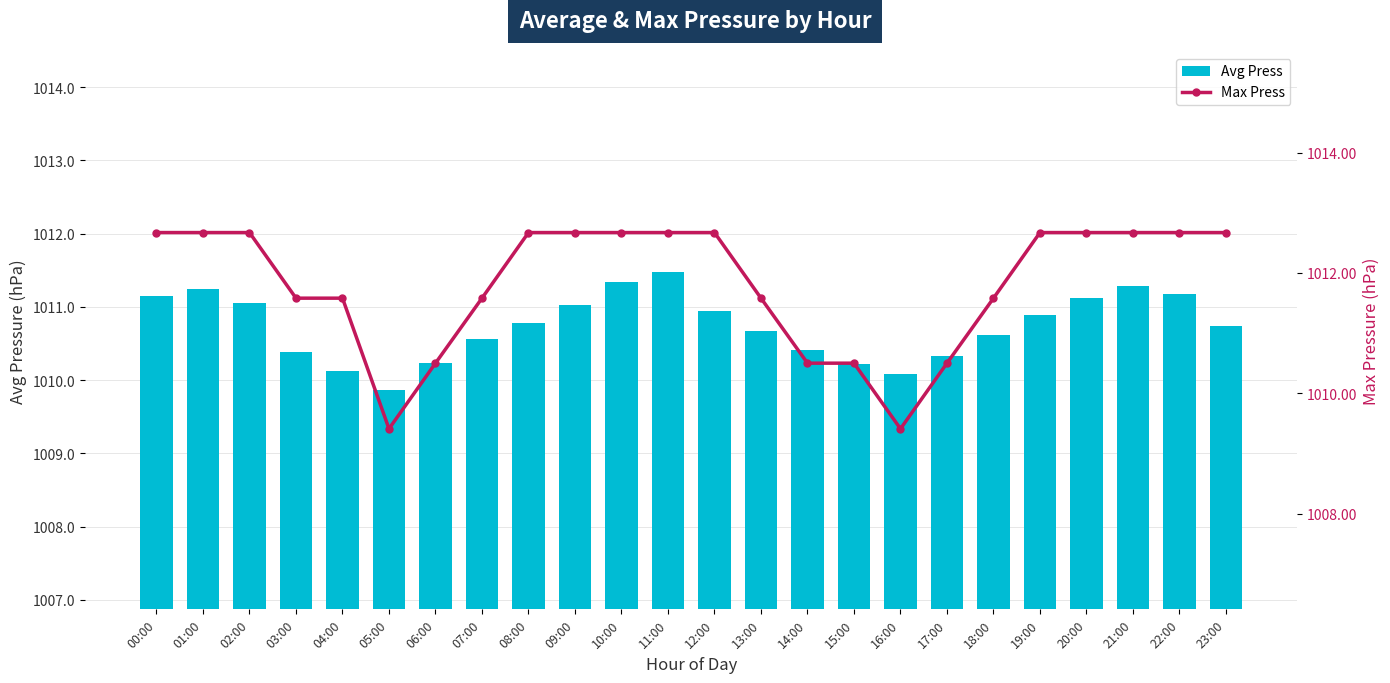

The Max Press series shows 280.0 at 03:00. True or false?

False